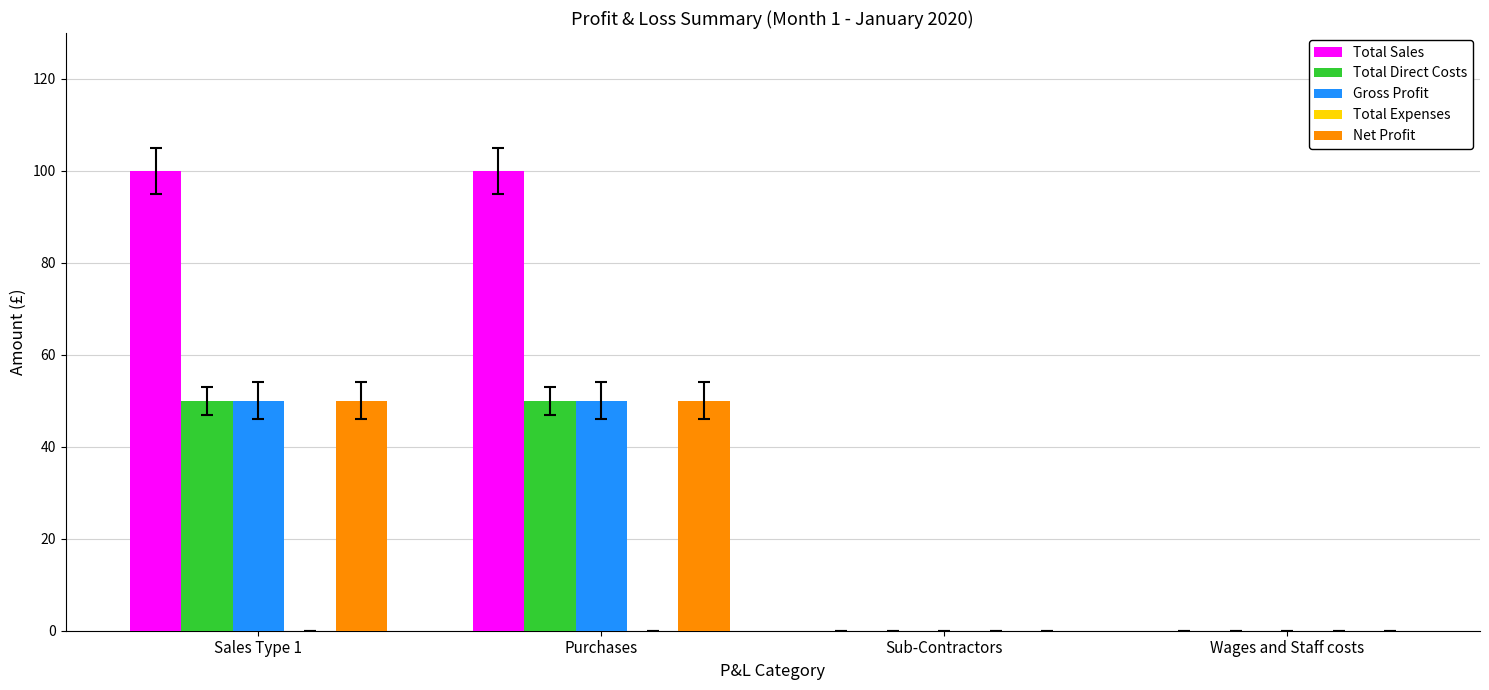

Count the number of data series in this chart.

4